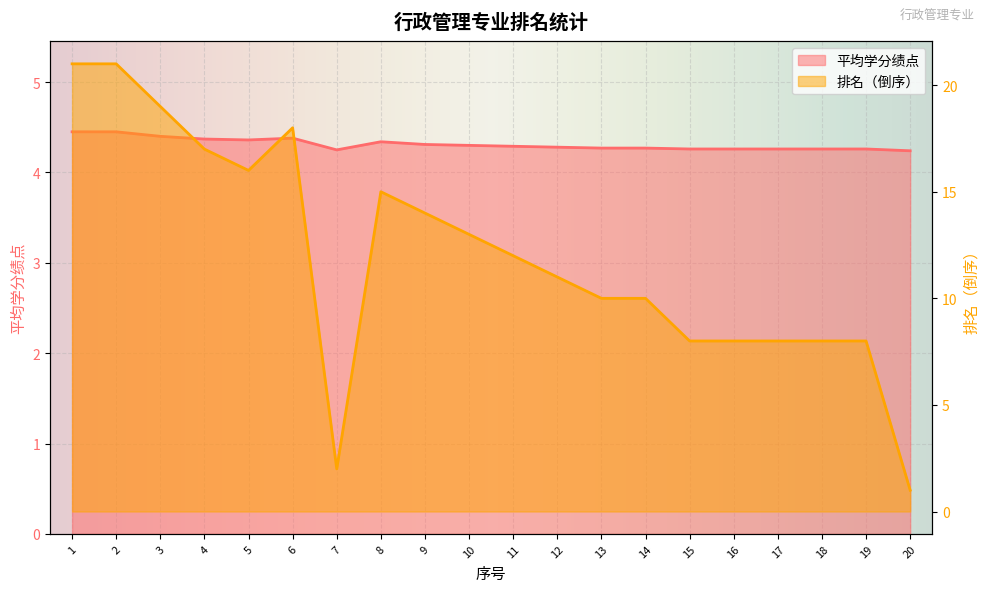

Where does the 排名 series first go above 12?

1